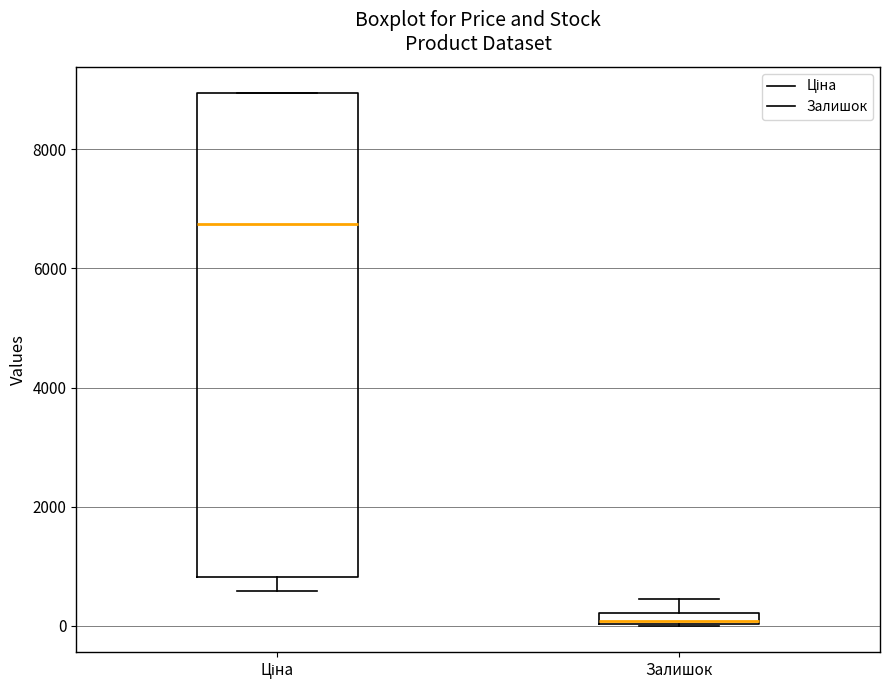

Comparing the boxes themselves (not the whiskers), which one is the tallest?

Ціна